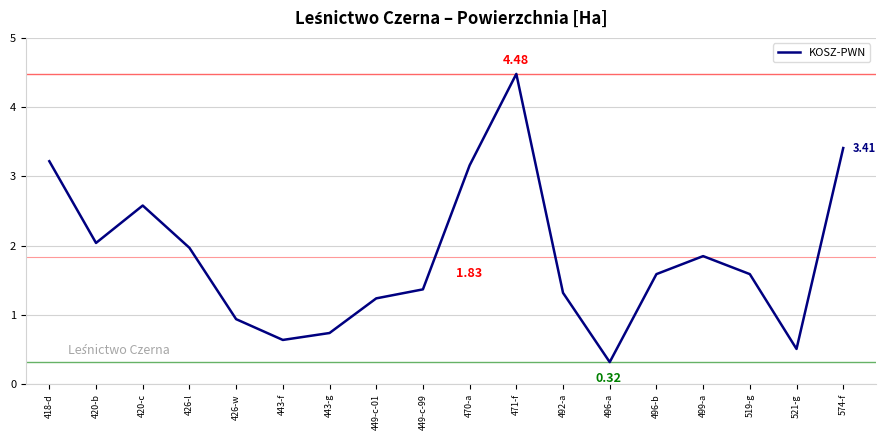

What is the difference between the values at 471-f and 519-g?

2.9